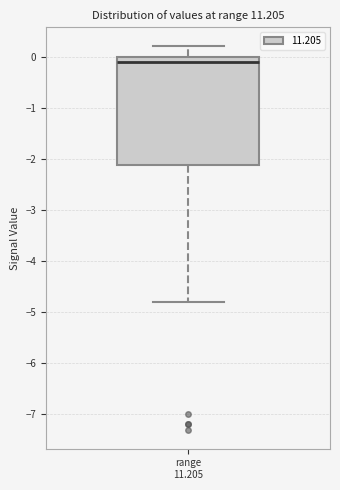

Where is the upper edge of the box for range 11.205 on the y-axis? The values are not printed on the chart, so give them approximately, as read against the axis.

0.0